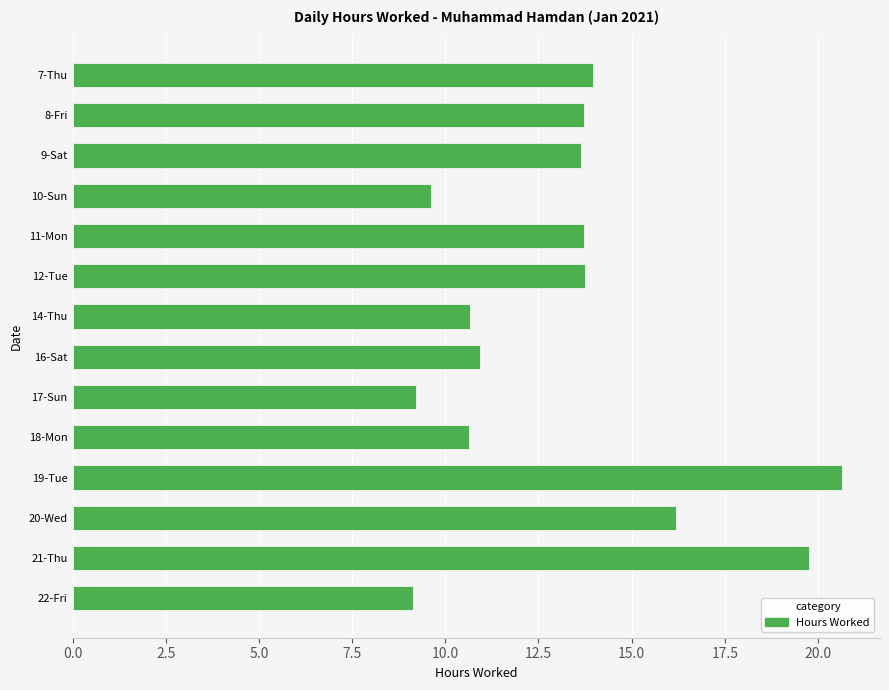

How many categories are shown in the chart?

14